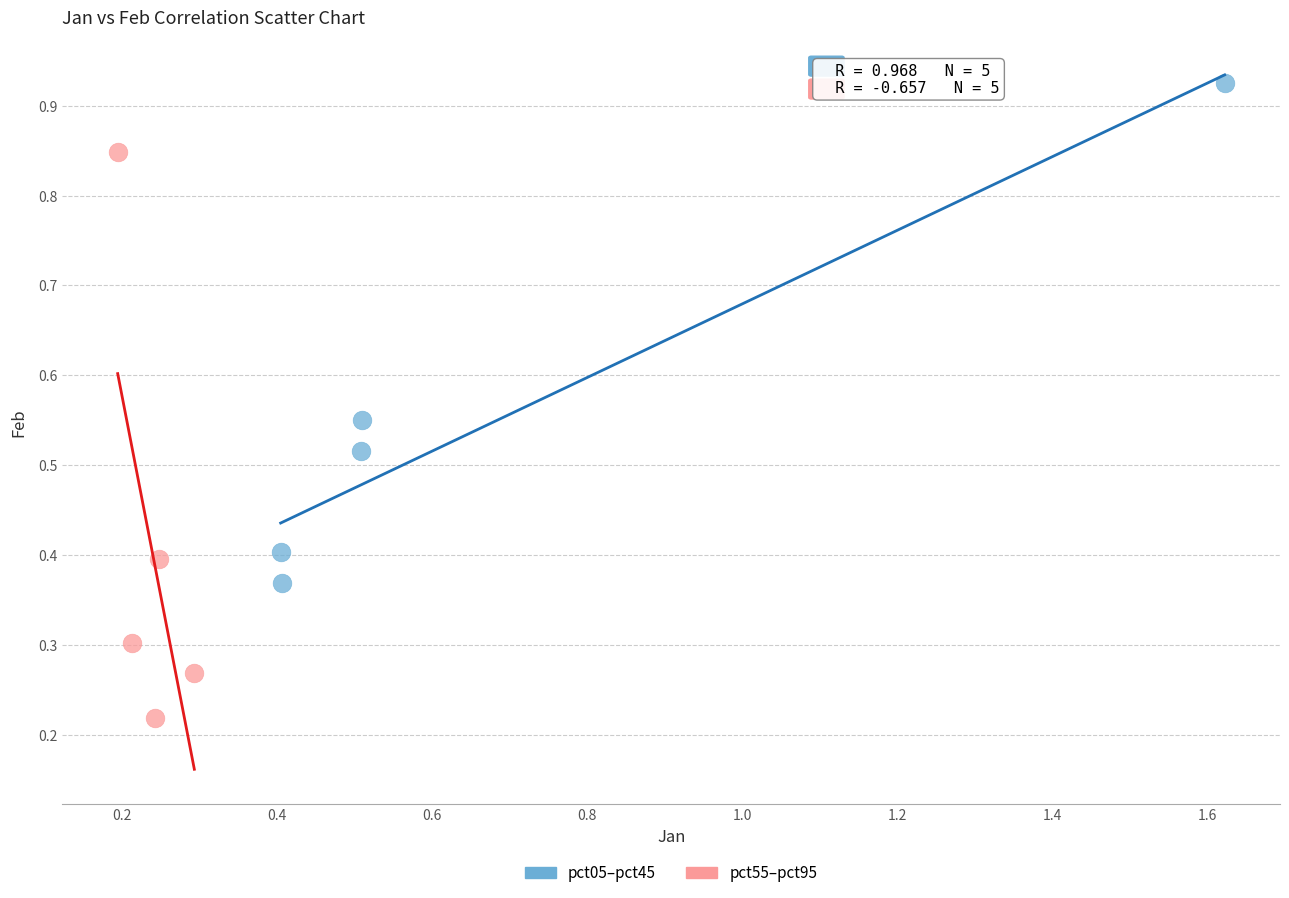

Which series has the largest Y range (max minus min)?

pct55–pct95